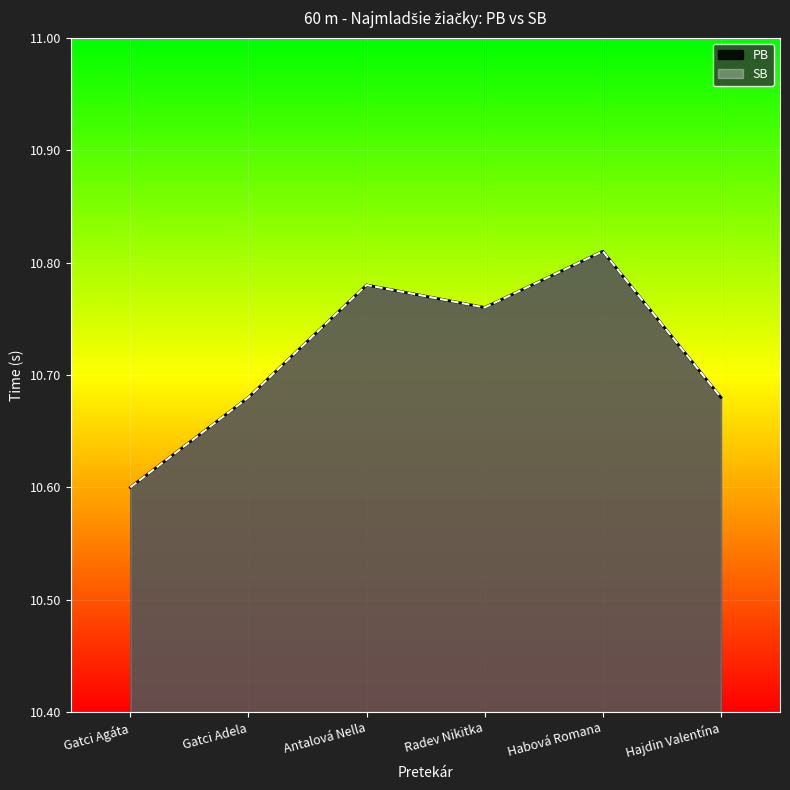

How many interior local peaks does the SB series have?

2